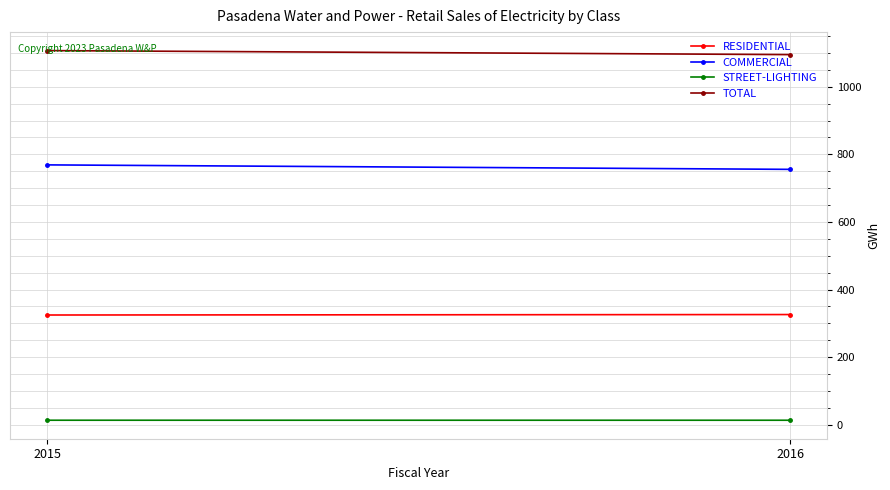

How many categories are shown in the chart?

2